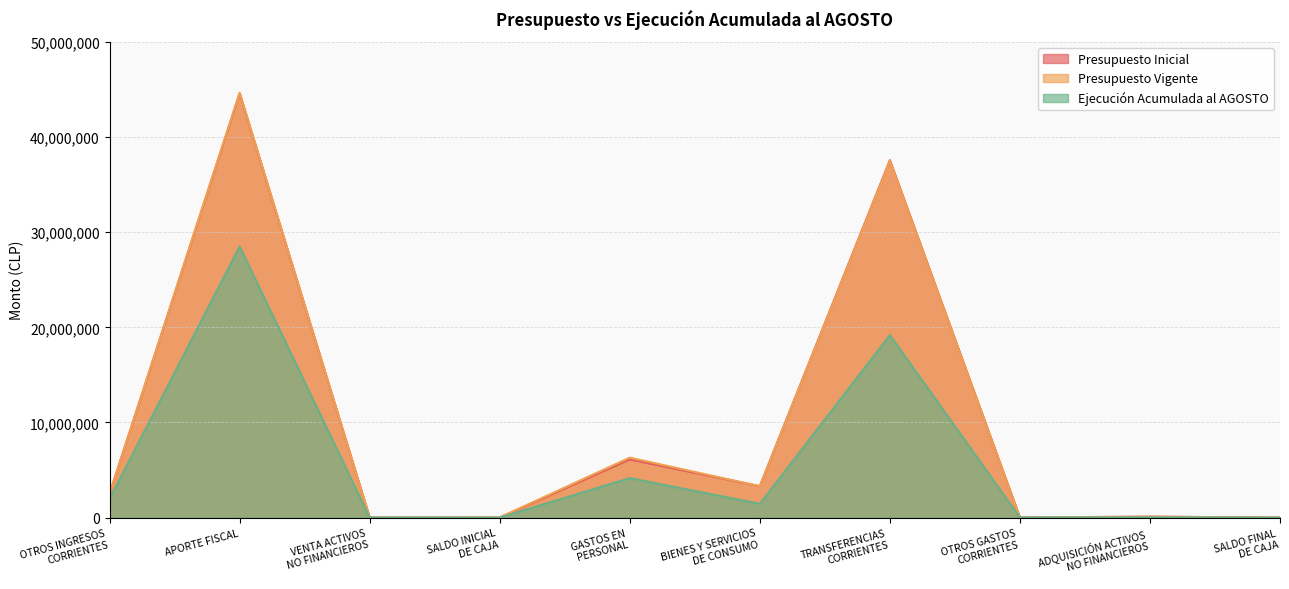

True or false: Ejecución Acumulada al AGOSTO and Presupuesto Inicial intersect in this chart.

True